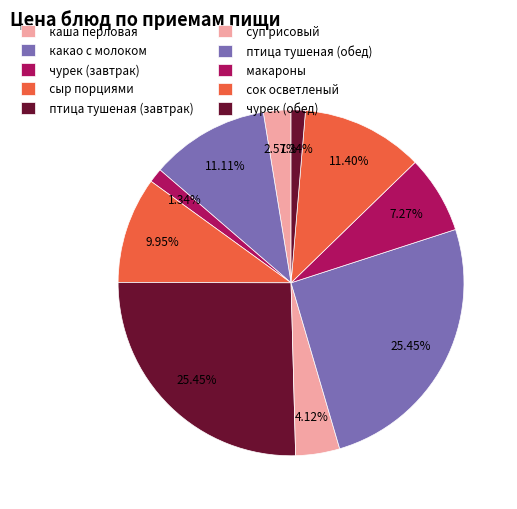

How many slices are in this pie chart?

10